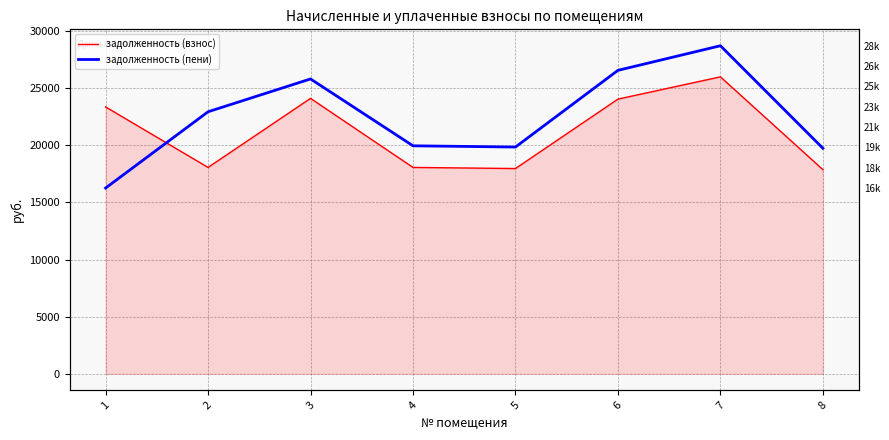

Does the chart have visible grid lines?

Yes